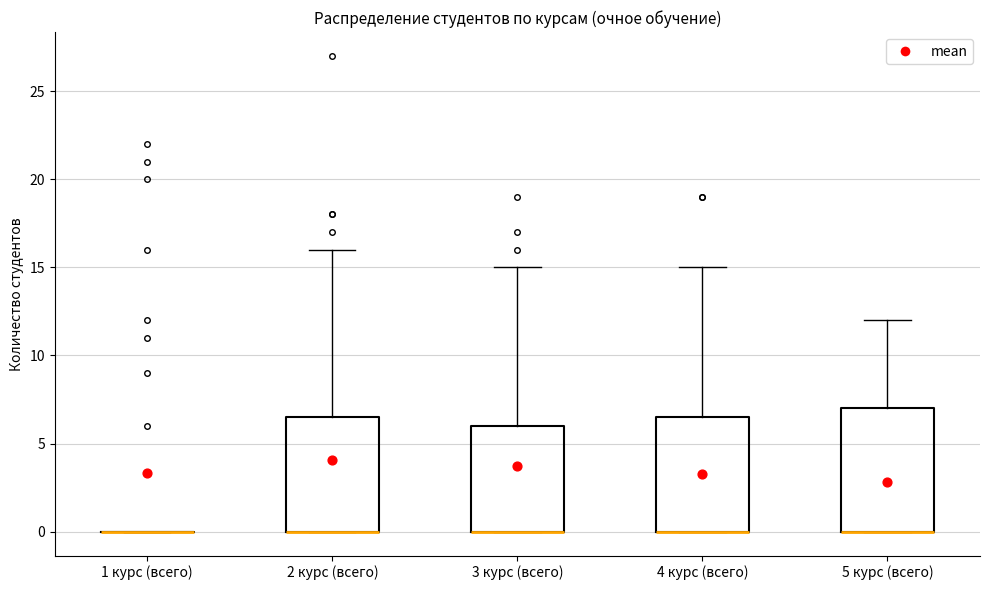

Reading left to right, transcribe this box plot: for each box, give where its median line is, the range the box spans, and where its two whiskers end, as read against the y-axis. The values are not printed on the chart, so give them approximately, as read against the axis.

1 курс (всего): box collapsed to a line at 0.0, whiskers 0.0 to 0.0
2 курс (всего): median 0.0 (drawn on the box's lower edge), box 0.0 to 6.5, whiskers 0.0 to 16.0
3 курс (всего): median 0.0 (drawn on the box's lower edge), box 0.0 to 6.0, whiskers 0.0 to 15.0
4 курс (всего): median 0.0 (drawn on the box's lower edge), box 0.0 to 6.5, whiskers 0.0 to 15.0
5 курс (всего): median 0.0 (drawn on the box's lower edge), box 0.0 to 7.0, whiskers 0.0 to 12.0